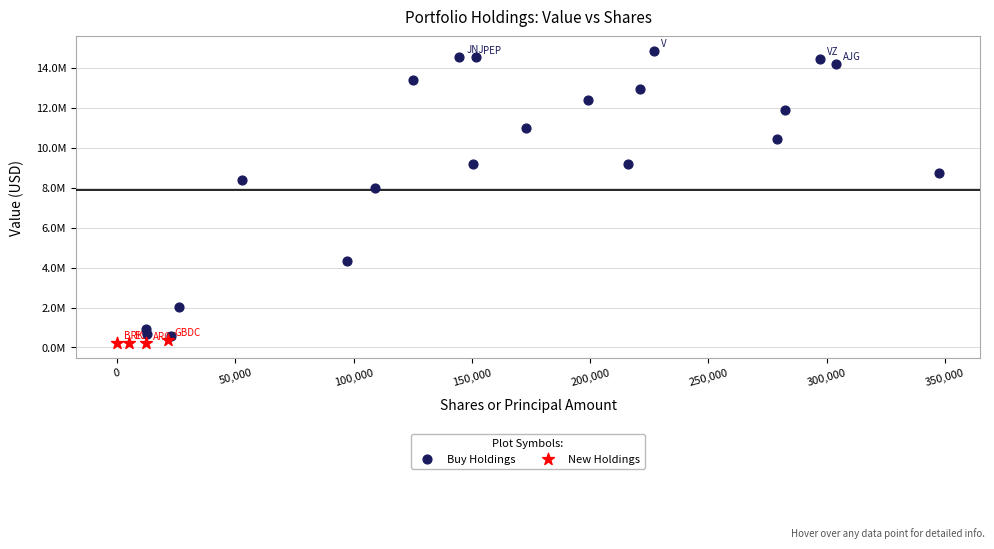

What are all the series names shown in the legend?

Buy Holdings, New Holdings